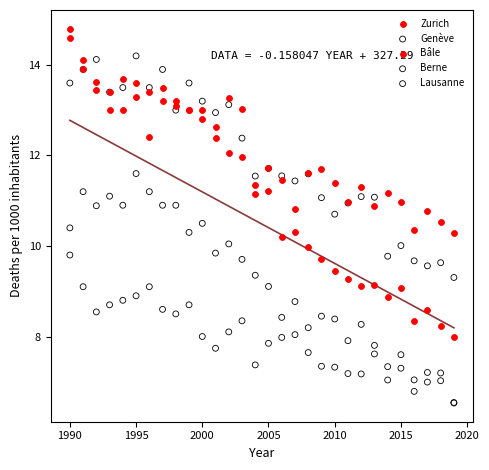

Which series has the largest Y range (max minus min)?

Zurich